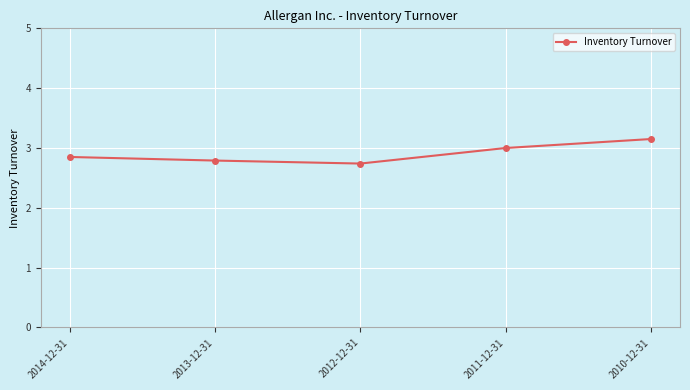

What is the label of the 4th point from the left?

2011-12-31